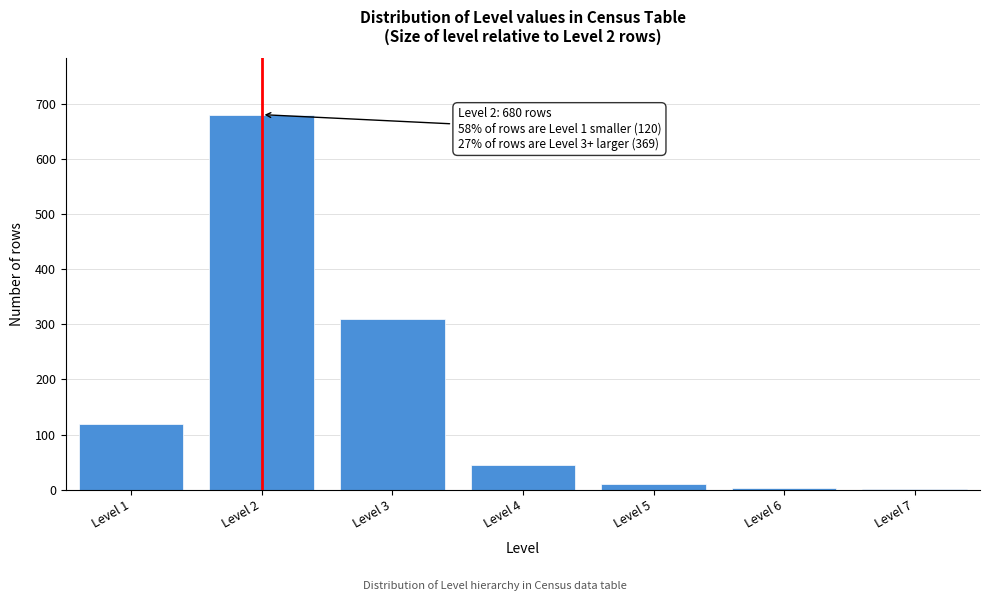

Where is the data nearest to the value 340?

Level 3